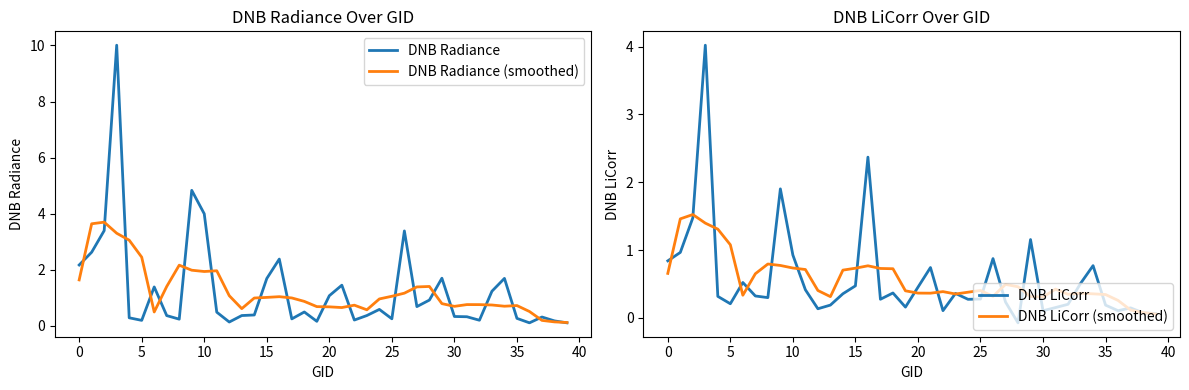

The value of DNB LiCorr (smoothed) at 30 is 0.5. True or false?

False